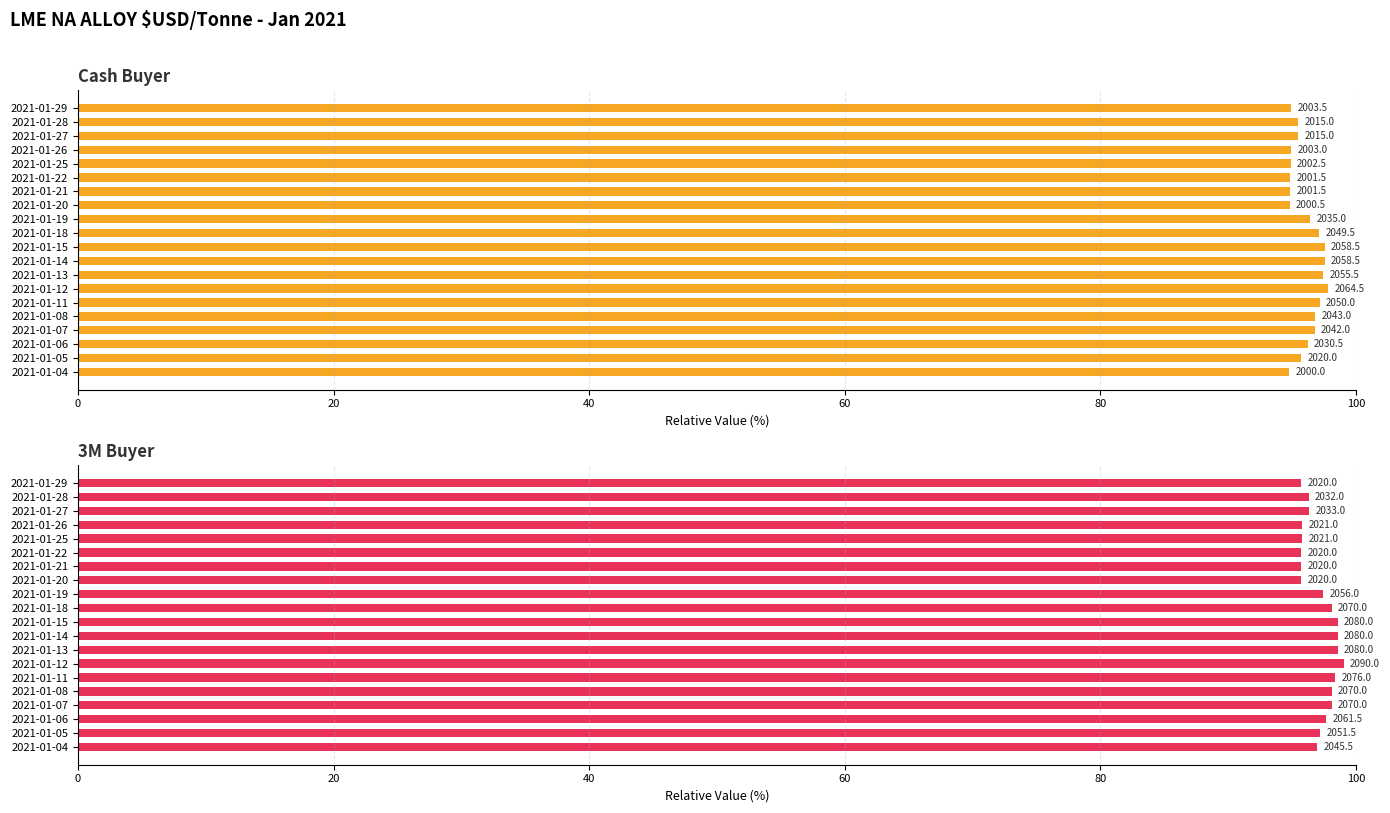

What is the approximate value of Cash Buyer at 2021-01-29?

95.0